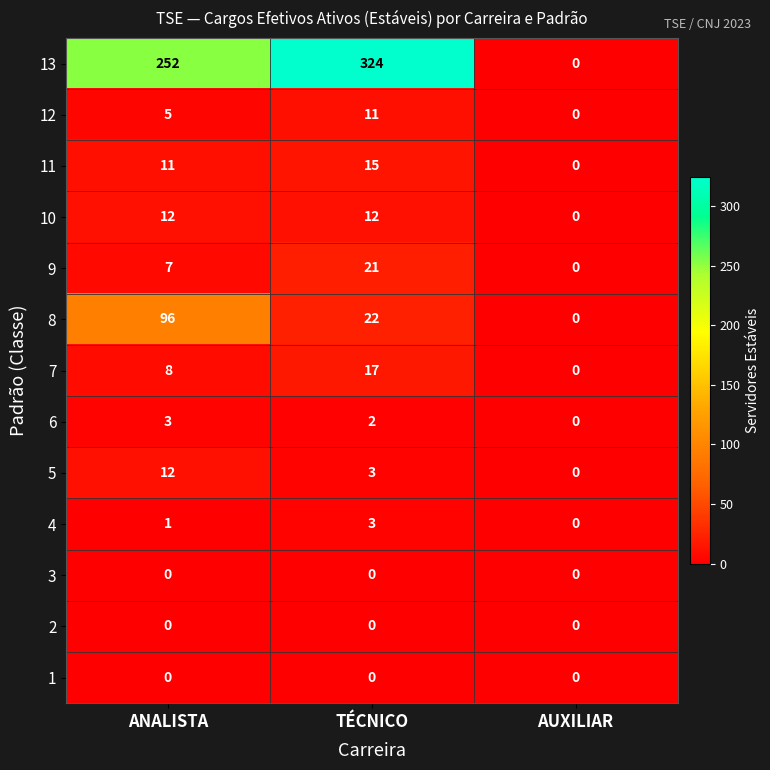

Is it true that 11 equals 0 at AUXILIAR?

True